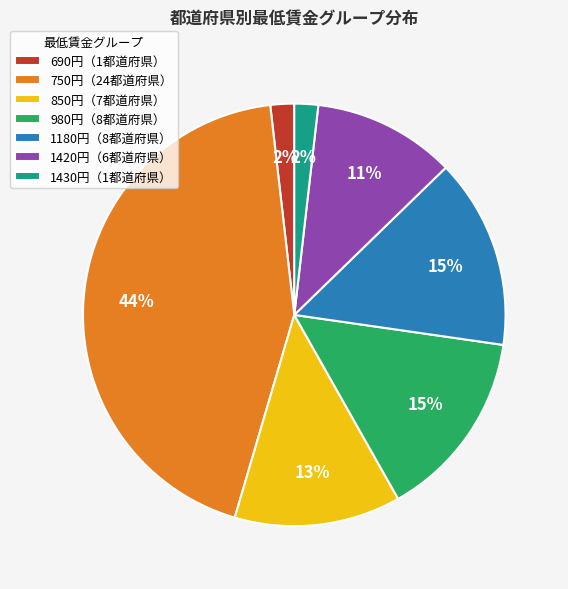

To the nearest percent, what percentage of the pie is 980円（8都道府県）?

15%